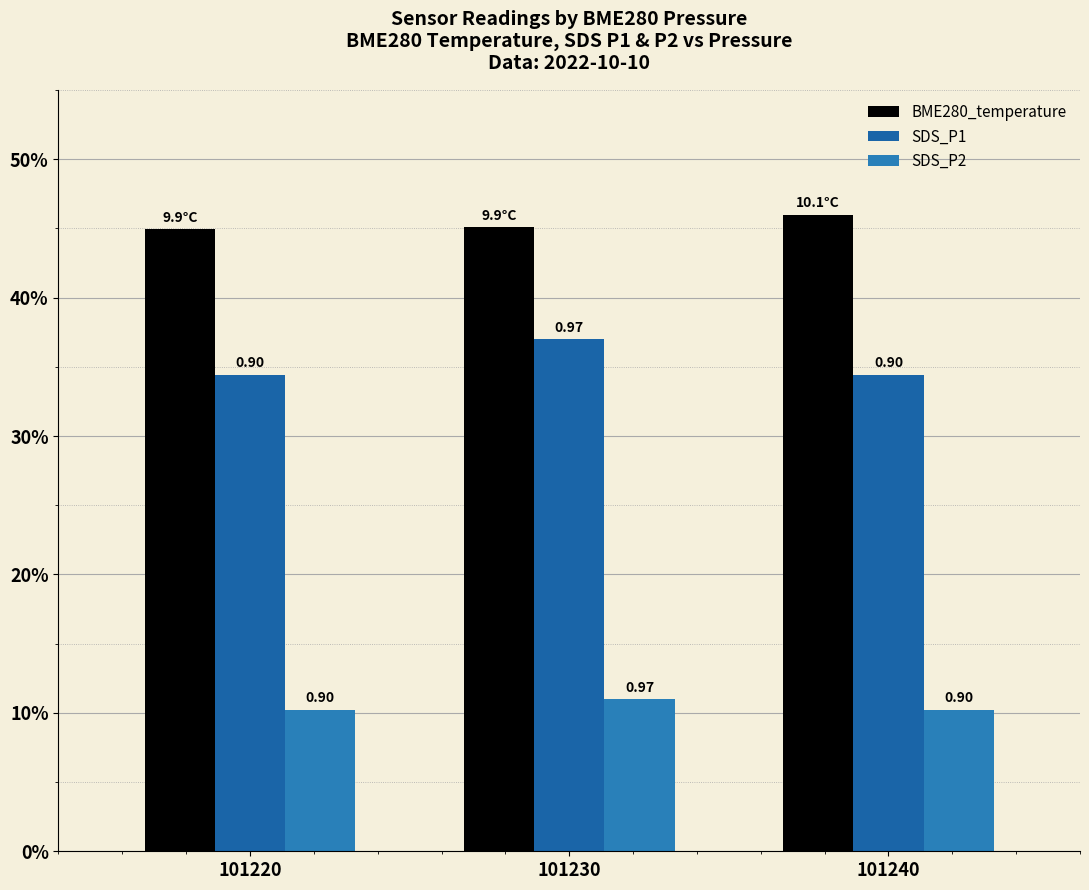

What are all the series names shown in the legend?

BME280_temperature, SDS_P1, SDS_P2